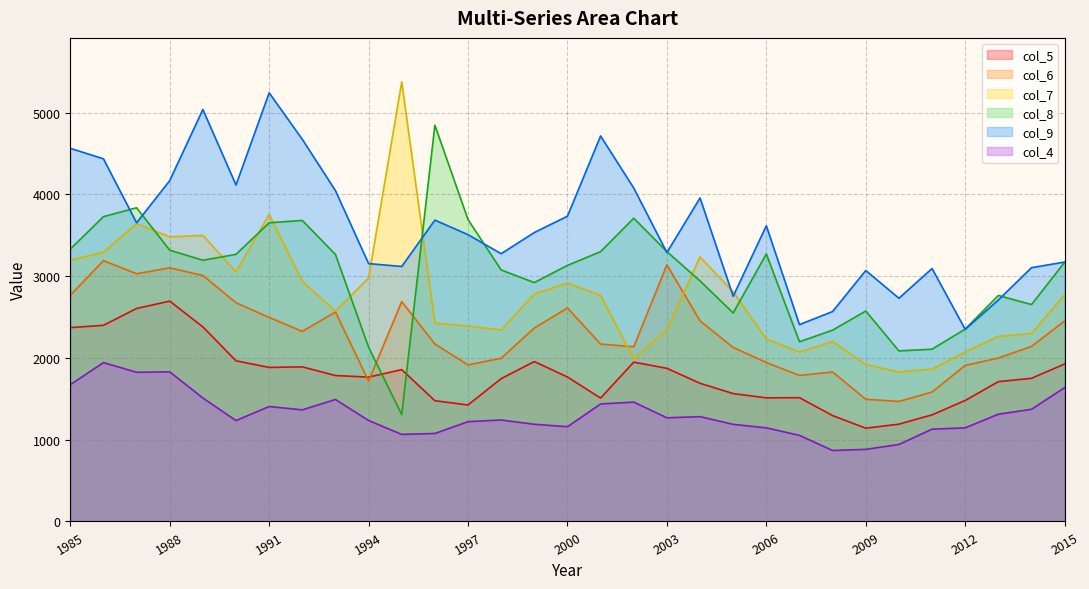

Which series has the largest range (max minus min)?

col_7